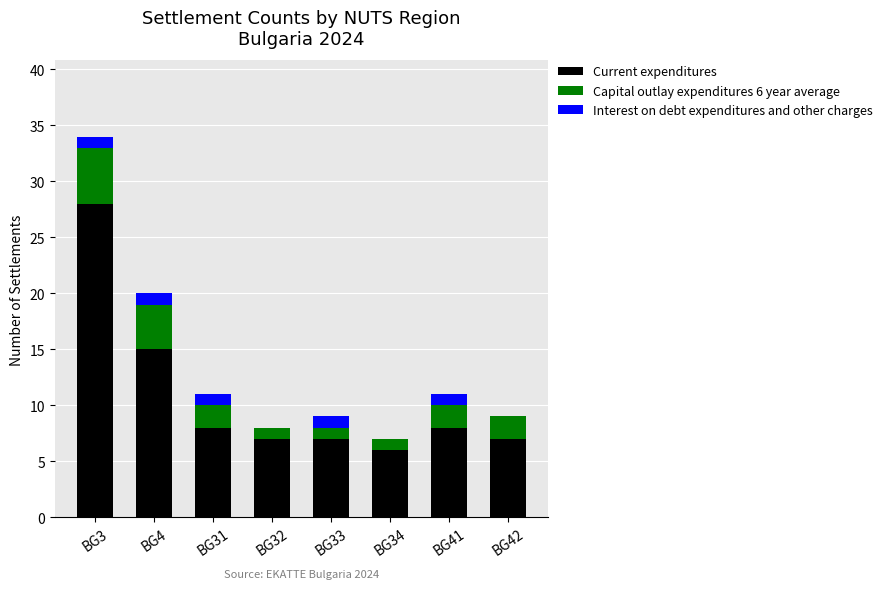

At which label does Current expenditures reach its peak?

BG3